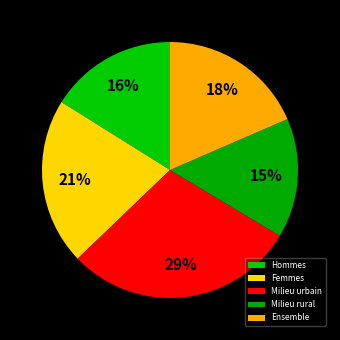

What is the largest slice in the pie chart?

Milieu urbain